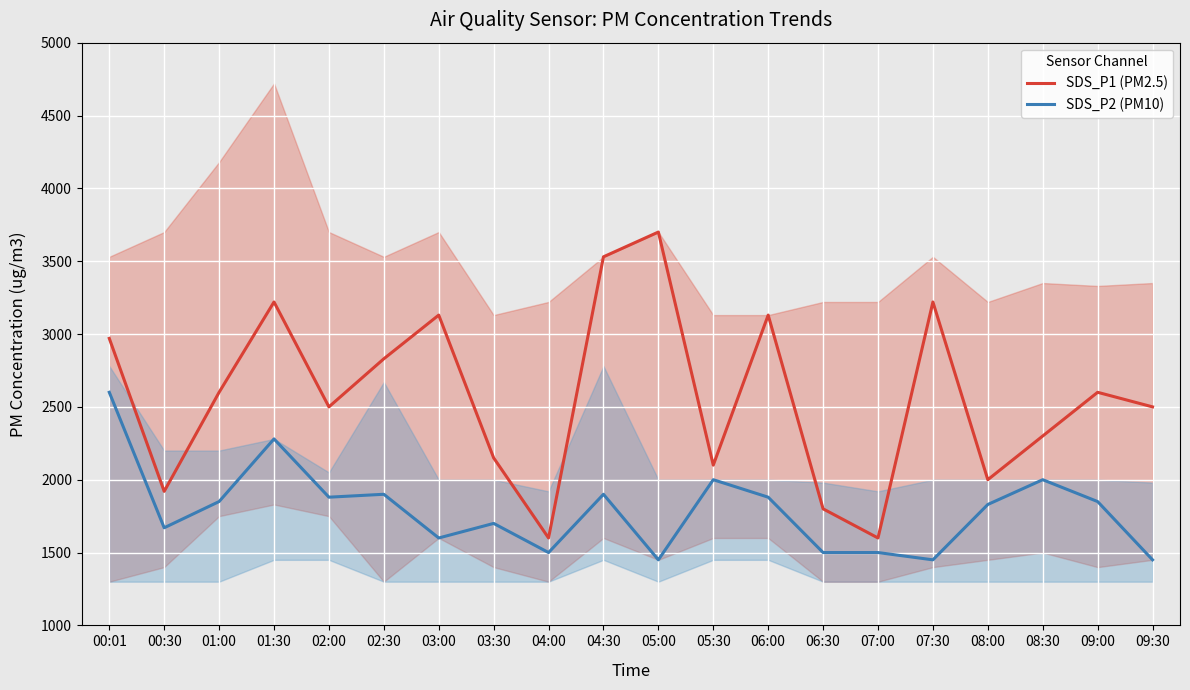

Reading left to right, extract all data points from this chart.

SDS_P1 (PM2.5): 00:01=2970	00:30=1920	01:00=2600	01:30=3220	02:00=2500	02:30=2830	03:00=3130	03:30=2150	04:00=1600	04:30=3530	05:00=3700	05:30=2100	06:00=3130	06:30=1800	07:00=1600	07:30=3220	08:00=2000	08:30=2300	09:00=2600	09:30=2500
SDS_P2 (PM10): 00:01=2600	00:30=1670	01:00=1850	01:30=2280	02:00=1880	02:30=1900	03:00=1600	03:30=1700	04:00=1500	04:30=1900	05:00=1450	05:30=2000	06:00=1880	06:30=1500	07:00=1500	07:30=1450	08:00=1830	08:30=2000	09:00=1850	09:30=1450